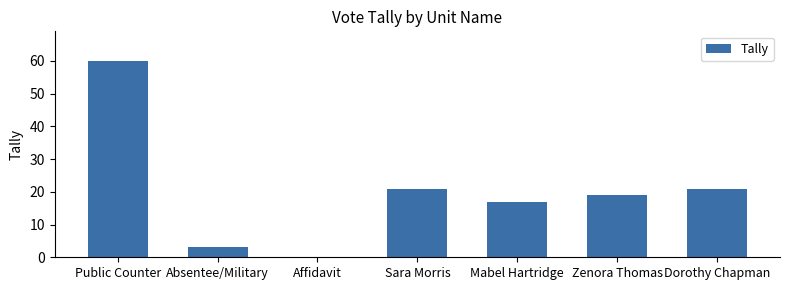

What is the sum of the values at Public Counter and Mabel Hartridge?

77